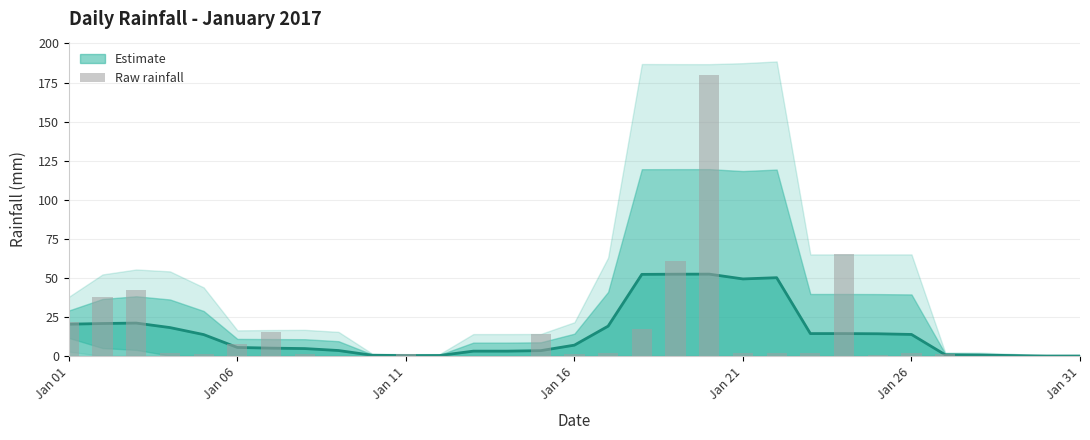

What is the value of the 14th bar from the left?

0.2